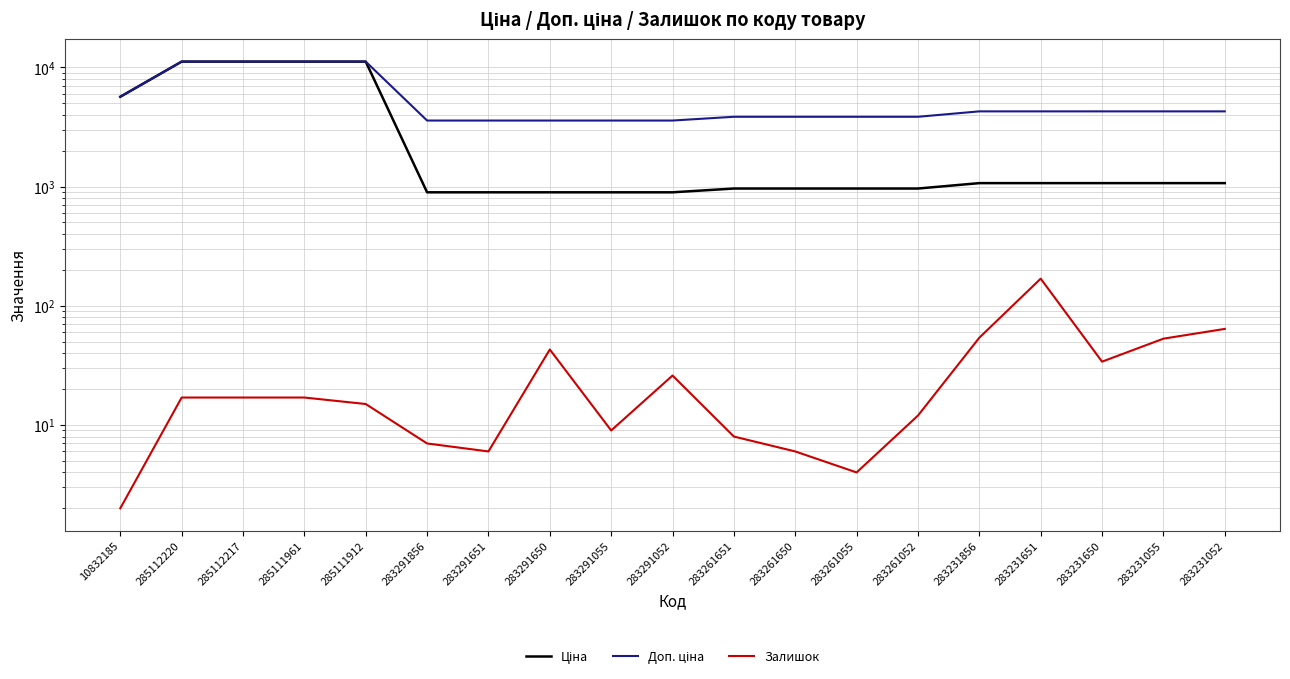

Does the chart display data point markers on the line(s)?

No